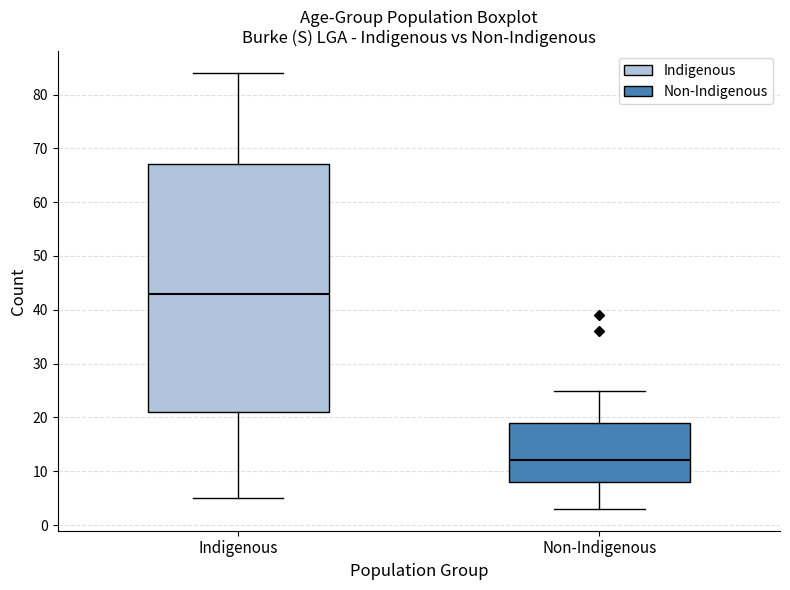

Reading left to right, read every box against the y-axis: the position of its median line, the range the box covers, and the ends of its whiskers. The values are not printed on the chart, so give them approximately, as read against the axis.

Indigenous: median 43, box 21 to 67, whiskers 5 to 84
Non-Indigenous: median 12, box 8 to 19, whiskers 3 to 25